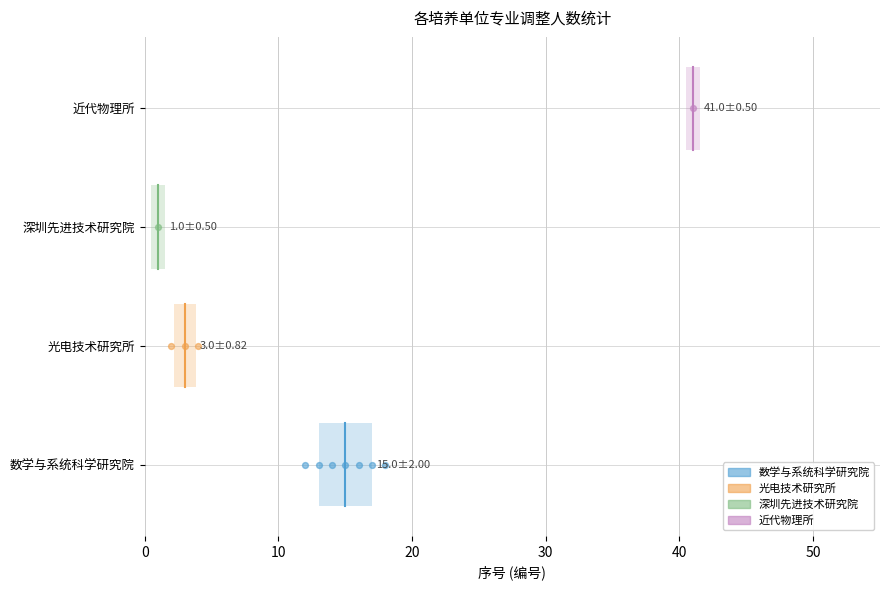

Which series reaches the maximum Y coordinate?

近代物理所